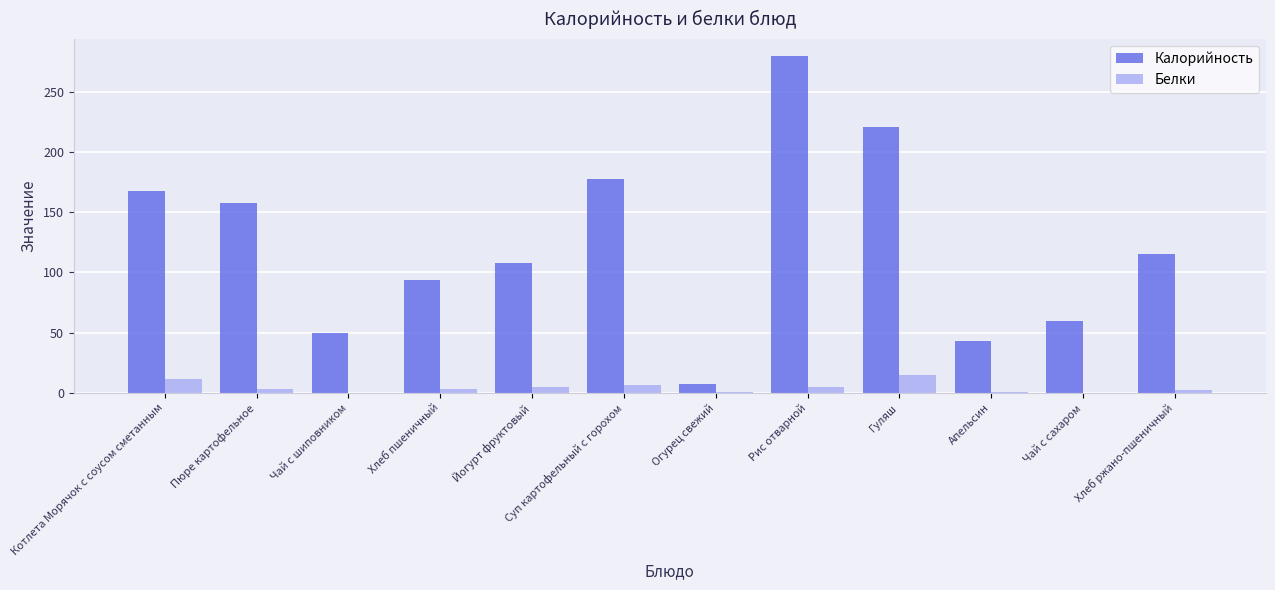

Between Котлета Морячок с соусом сметанным and Йогурт фруктовый, which series saw the biggest shift?

Калорийность